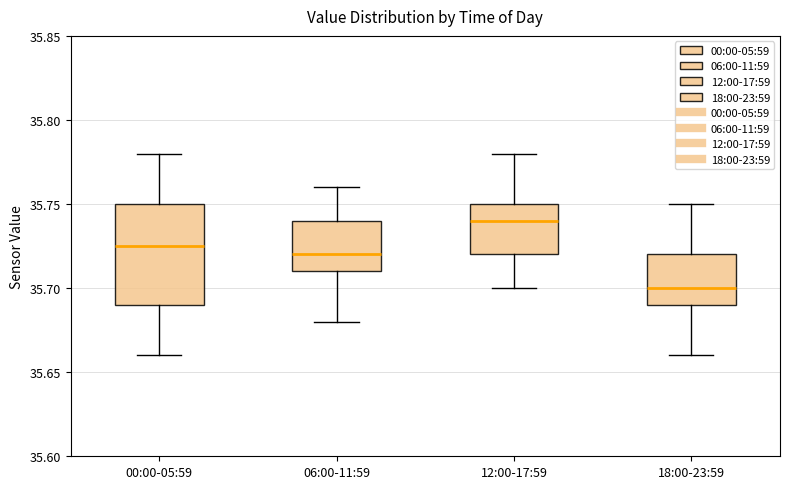

Where does the median line of the box for 00:00-05:59 sit on the y-axis? The values are not printed on the chart, so give them approximately, as read against the axis.

35.725